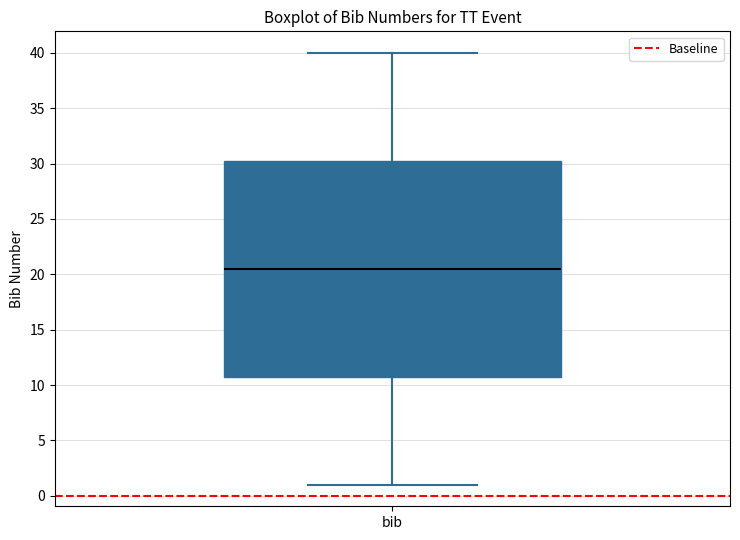

Where is the upper edge of the box for bib on the y-axis? The values are not printed on the chart, so give them approximately, as read against the axis.

30.5